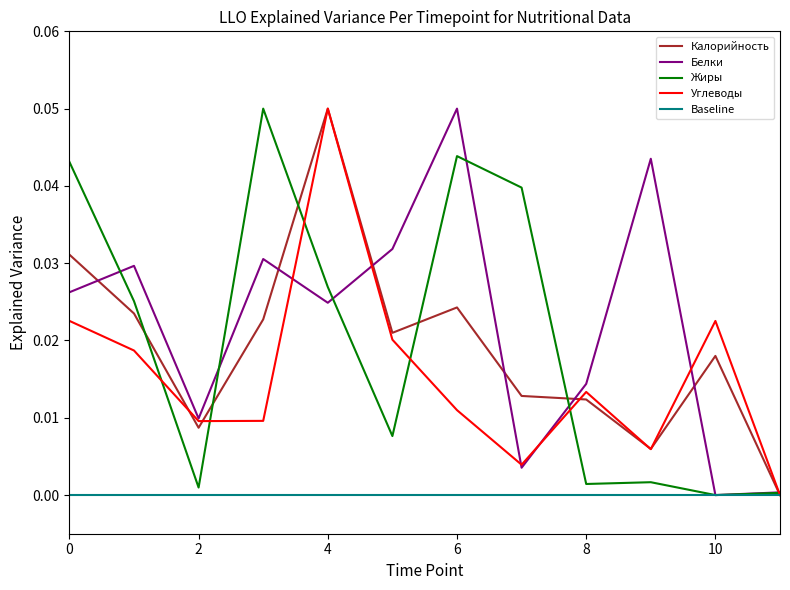

How many interior local peaks does the Белки series have?

4